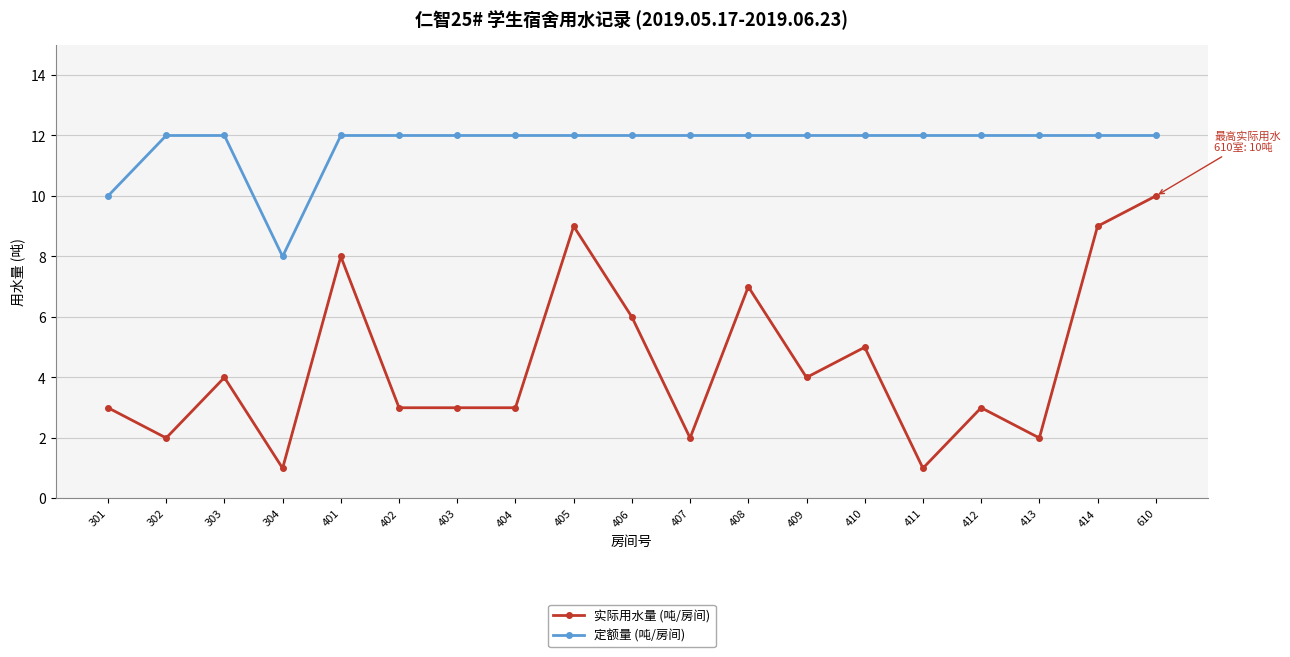

Read the 实际用水量 (吨/房间) value at 403.

3